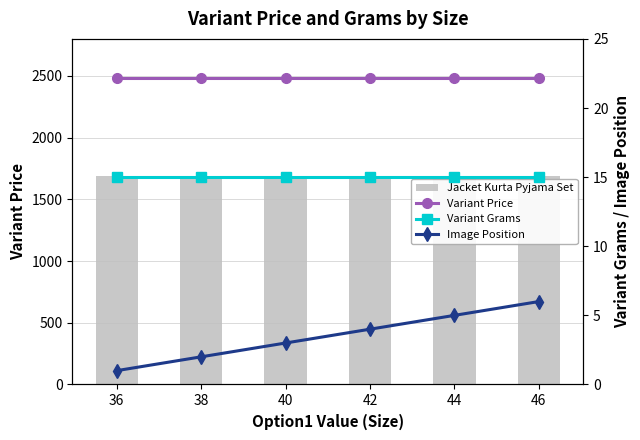

Reading left to right, transcribe all the data shown in this chart.

Jacket Kurta Pyjama Set: 1689.5	1689.5	1689.5	1689.5	1689.5	1689.5
Variant Price: 22.2	22.2	22.2	22.2	22.2	22.2
Variant Grams: 15.0	15.0	15.0	15.0	15.0	15.0
Image Position: 1.0	2.0	3.0	4.0	5.0	6.0